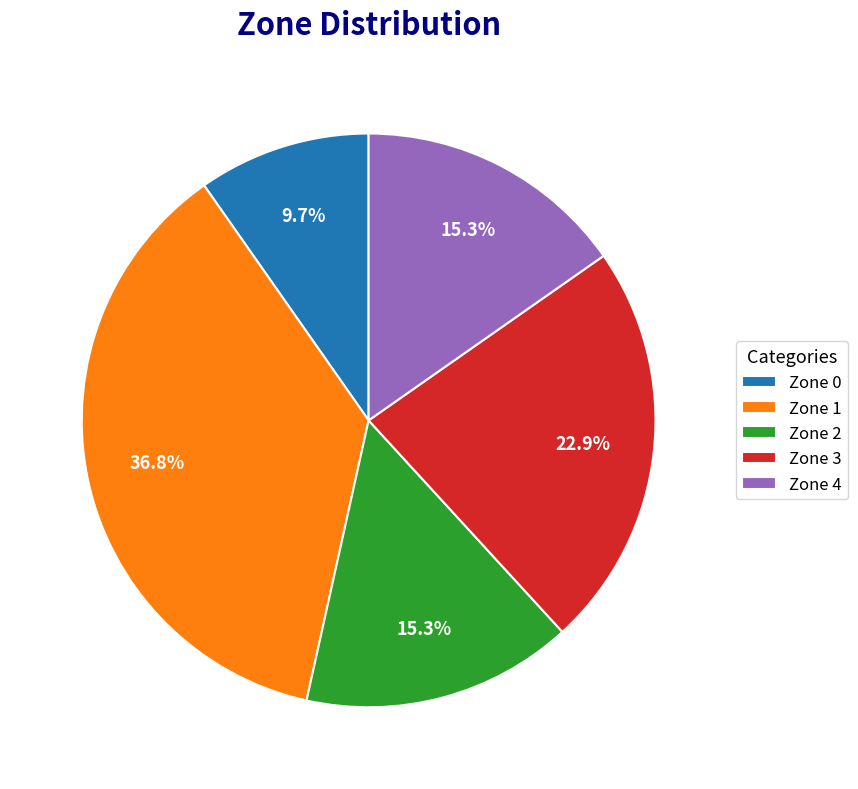

Which category has the biggest portion of the pie?

Zone 1